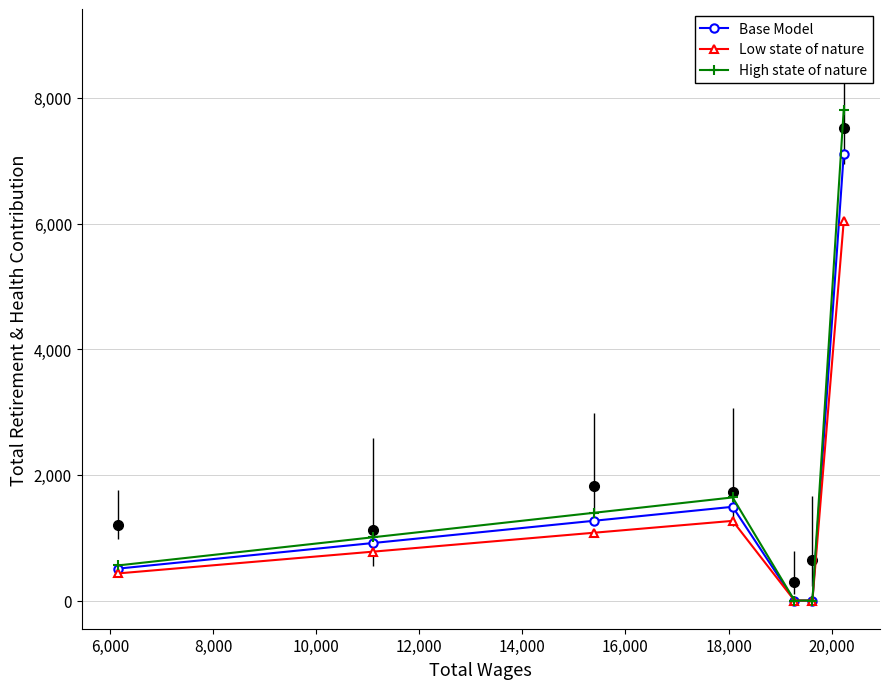

How many values in the High state of nature series are below 1007?

3